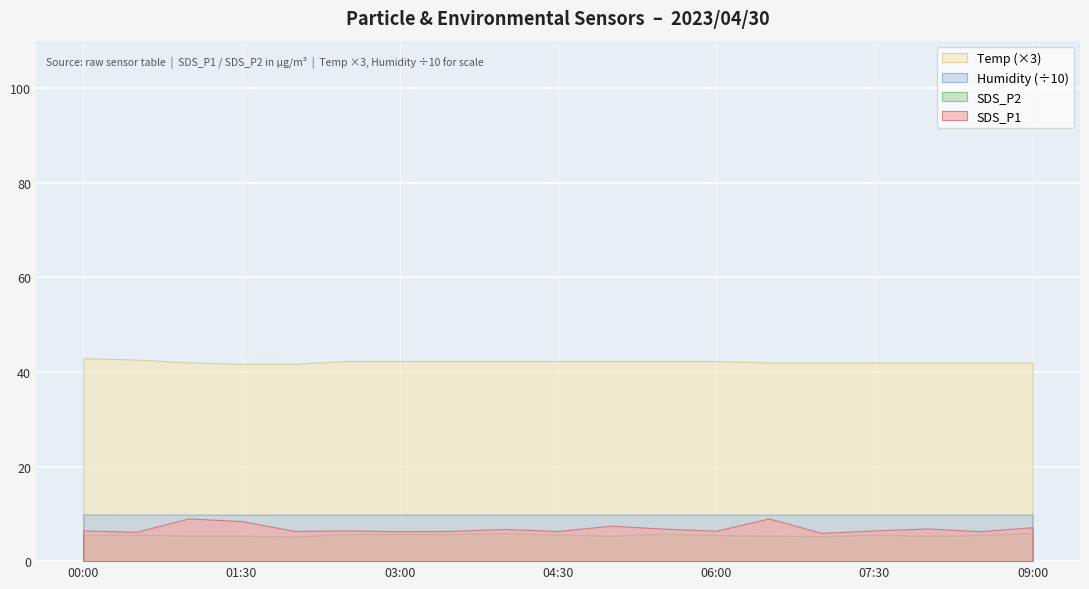

What is the difference between the highest and lowest values at 06:30?

92.9